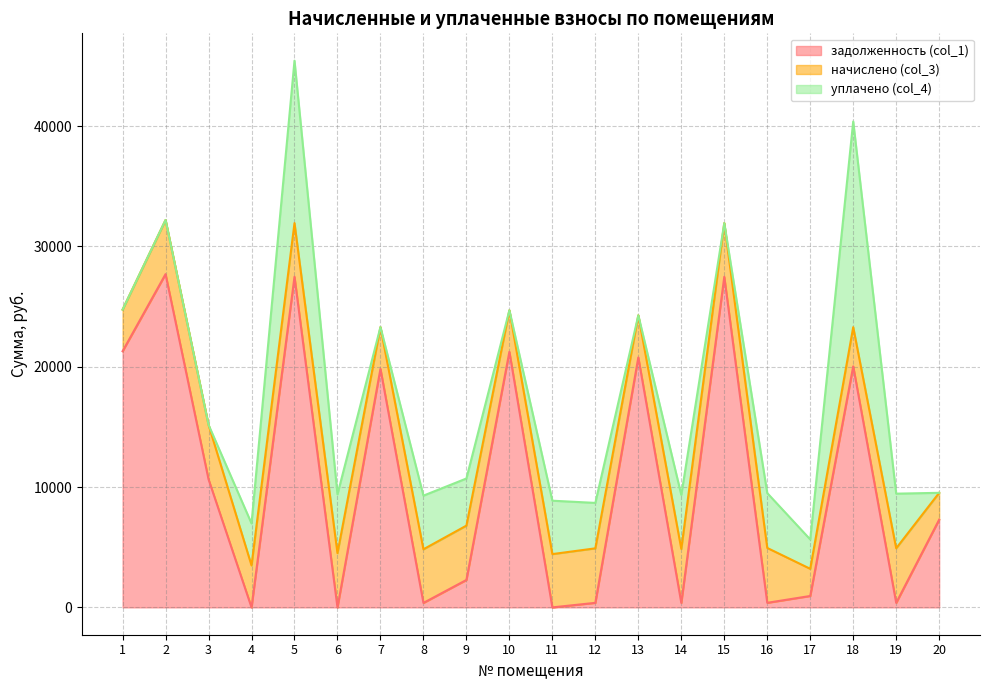

How many values in задолженность (col_1) are above zero?

17